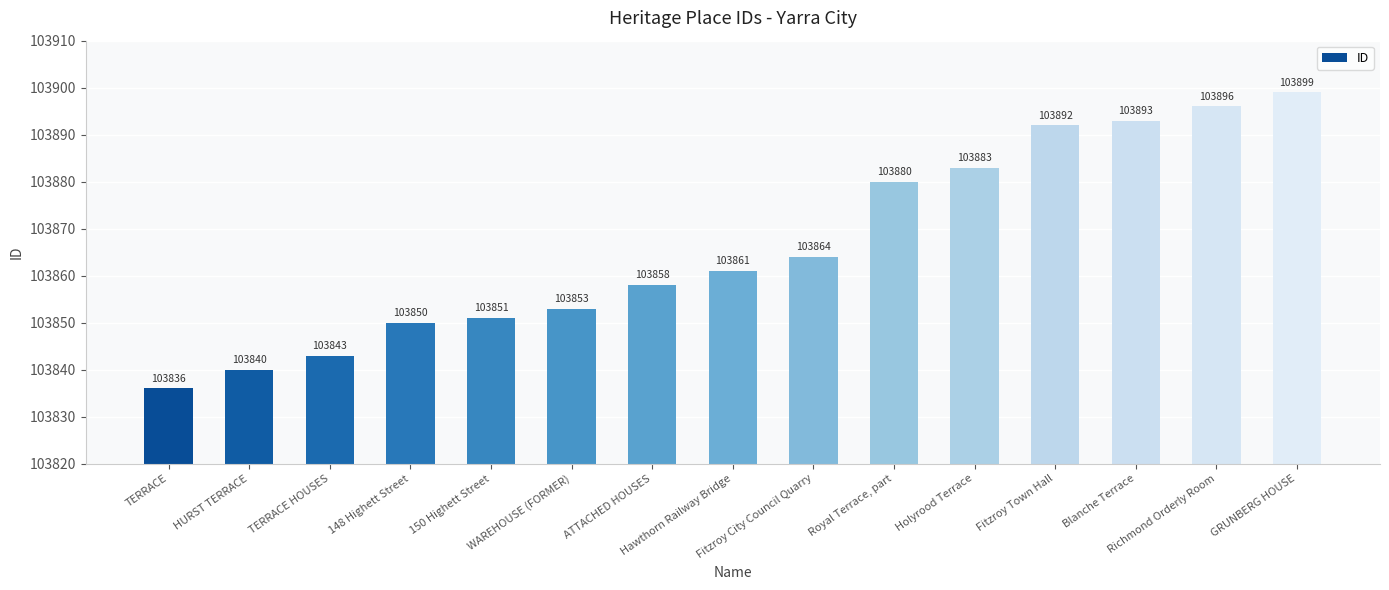

List the labels in order of value, largest first.

GRUNBERG HOUSE, Richmond Orderly Room, Blanche Terrace, Fitzroy Town Hall, Holyrood Terrace, Royal Terrace, part, Fitzroy City Council Quarry, Hawthorn Railway Bridge, ATTACHED HOUSES, WAREHOUSE (FORMER), 150 Highett Street, 148 Highett Street, TERRACE HOUSES, HURST TERRACE, TERRACE